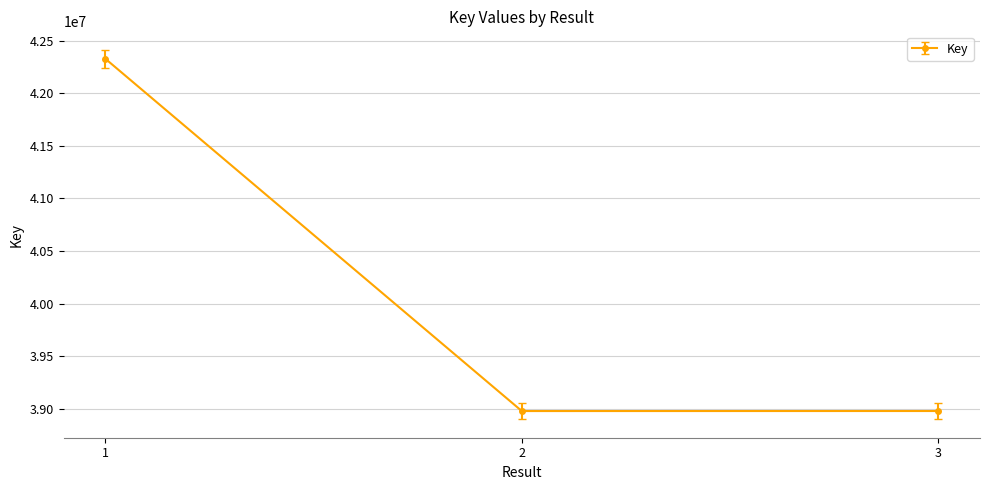

True or false: the data shows 8600072.6 at 3.

False